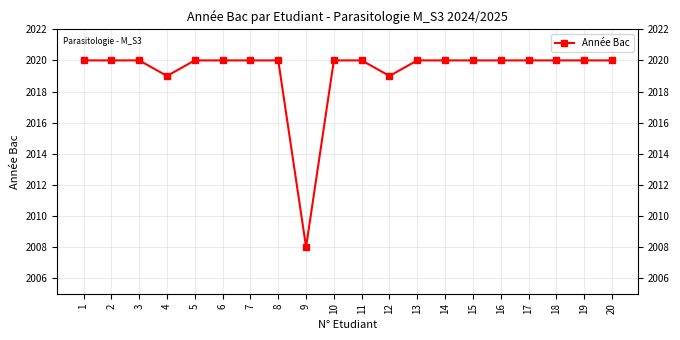

What is the average value?

2019